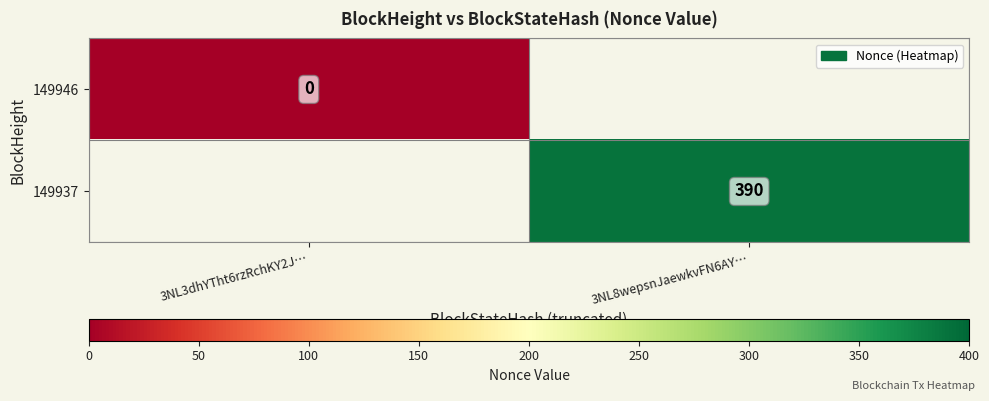

Is the value of 149937 at 3NL8wepsnJaewkvFN6AY… greater than the value of 149946 at 3NL3dhYTht6rzRchKY2J…?

Yes